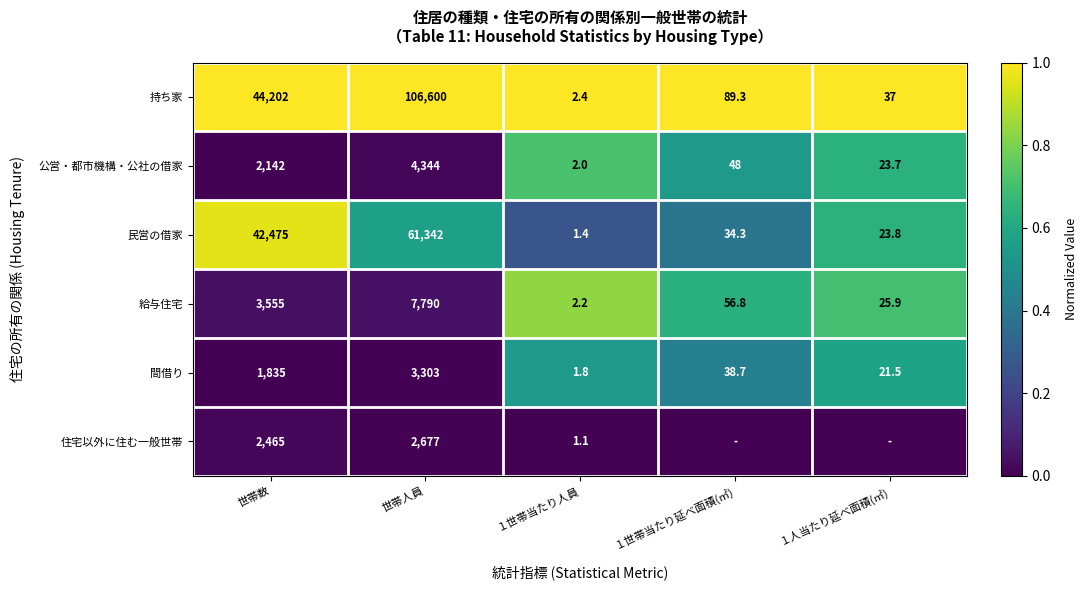

Where is 公営・都市機構・公社の借家 nearest to the value 2173?

世帯数